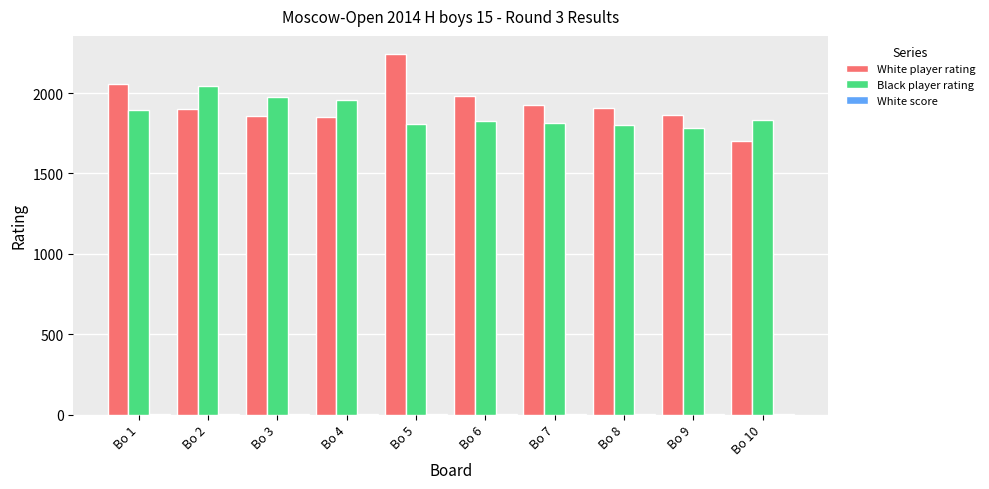

How many distinct data groups are displayed?

3